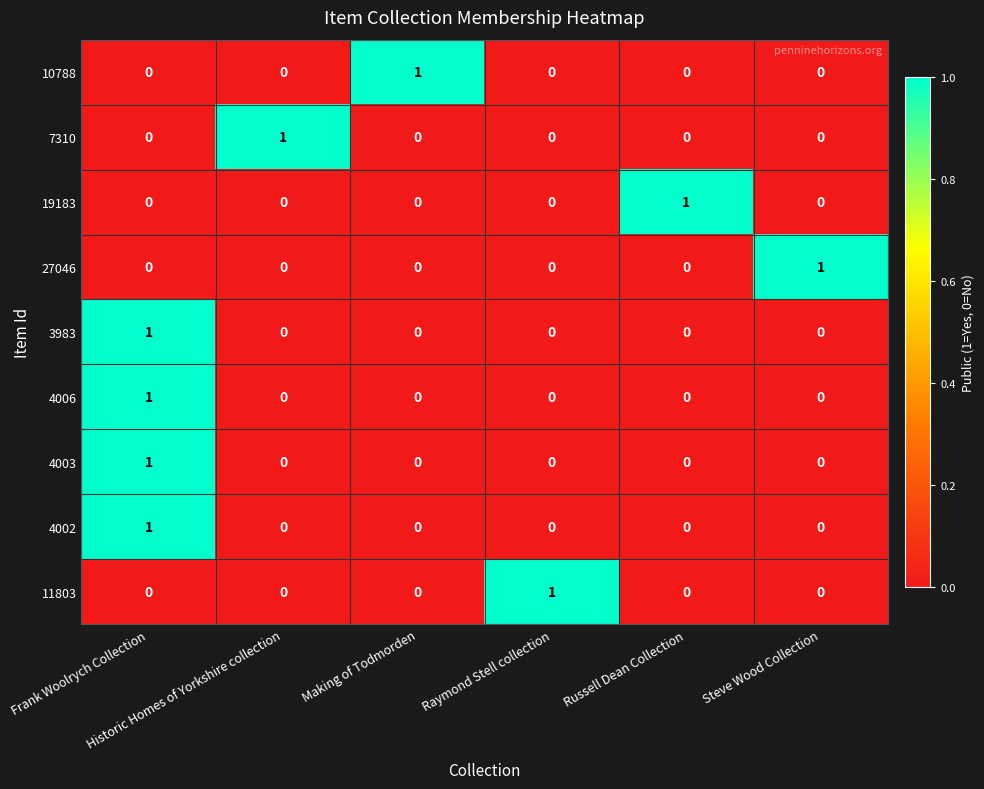

How many 19183 values are between 0 and 1?

6